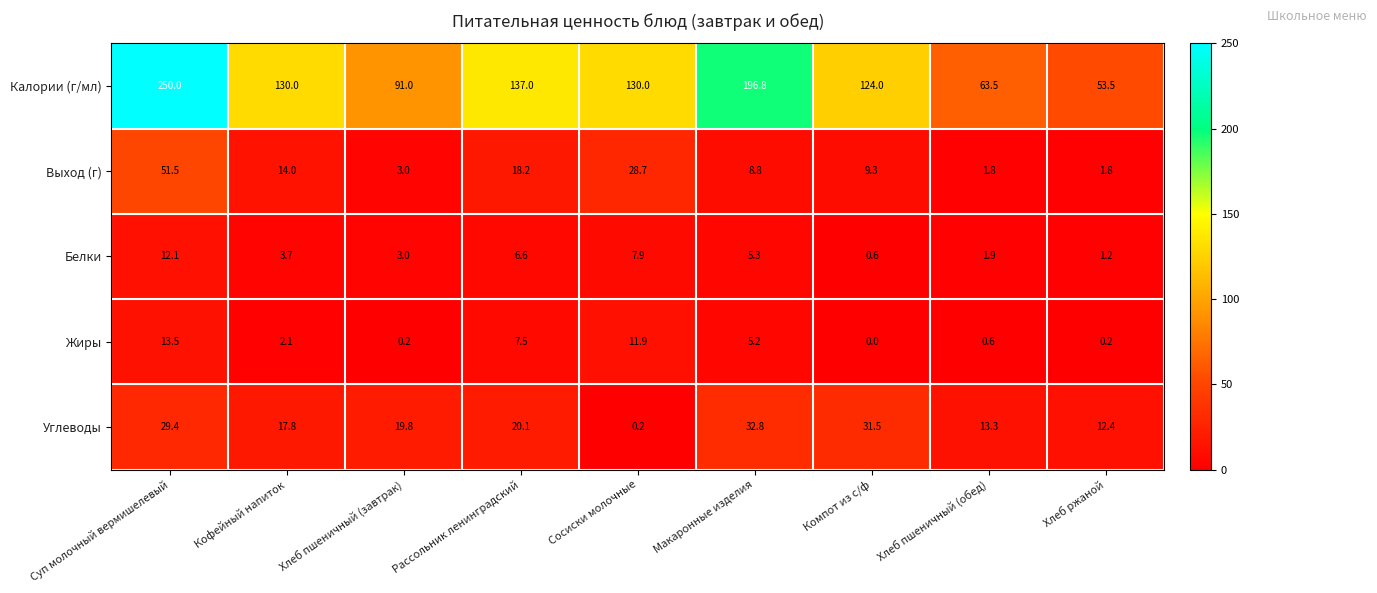

At Кофейный напиток, list the series in order from smallest to largest.

Жиры, Белки, Выход (г), Углеводы, Калории (г/мл)